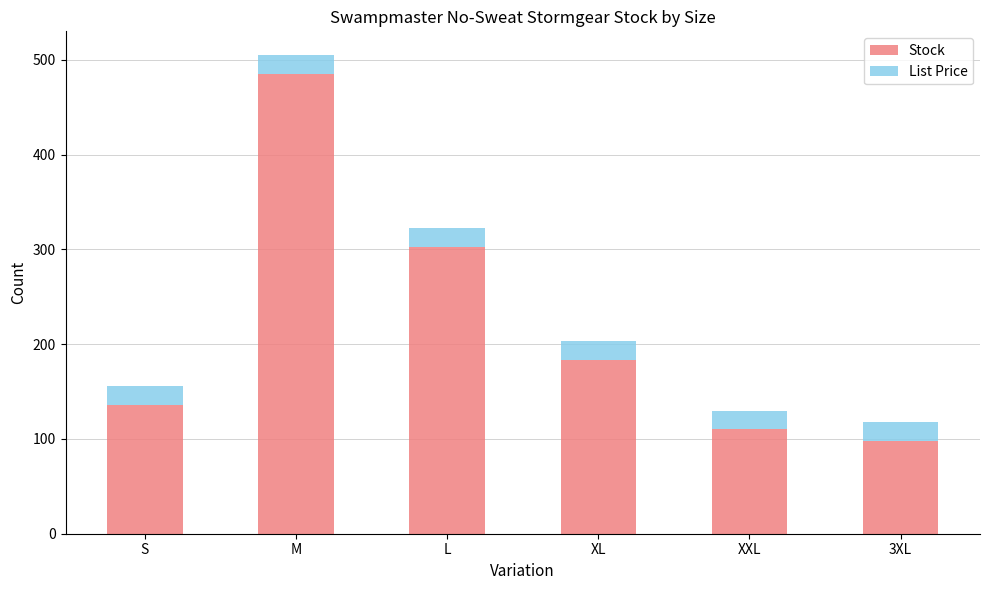

True or false: Stock has a value of 110.0 at XXL.

True